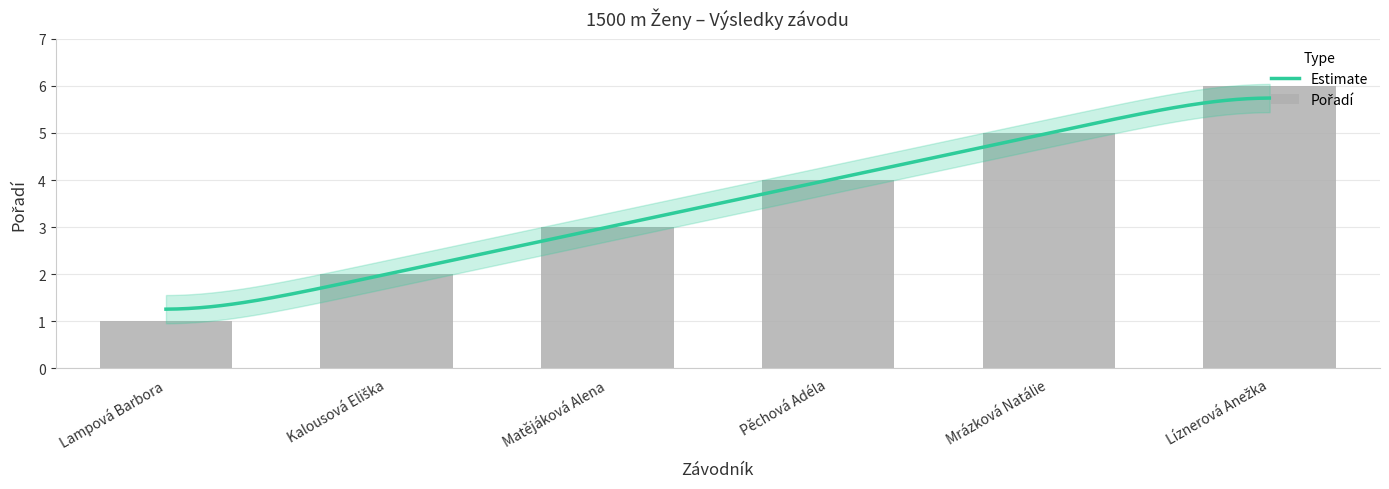

What is the average value?

4